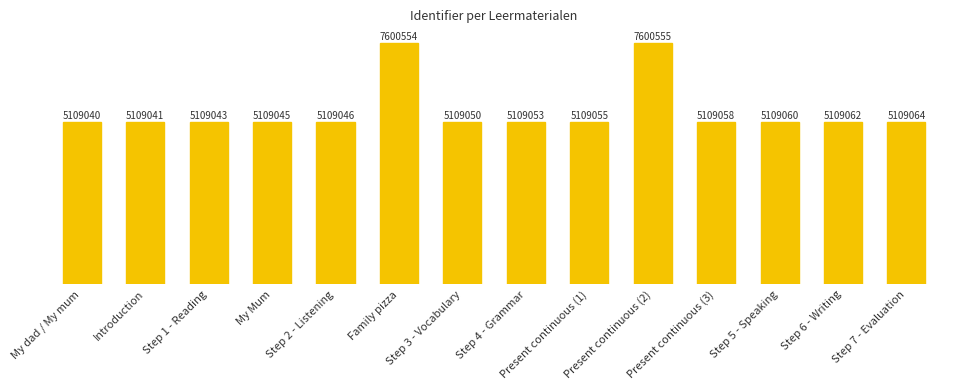

Rank the categories by value from highest to lowest.

Present continuous (2), Family pizza, Step 7 - Evaluation, Step 6 - Writing, Step 5 - Speaking, Present continuous (3), Present continuous (1), Step 4 - Grammar, Step 3 - Vocabulary, Step 2 - Listening, My Mum, Step 1 - Reading, Introduction, My dad / My mum